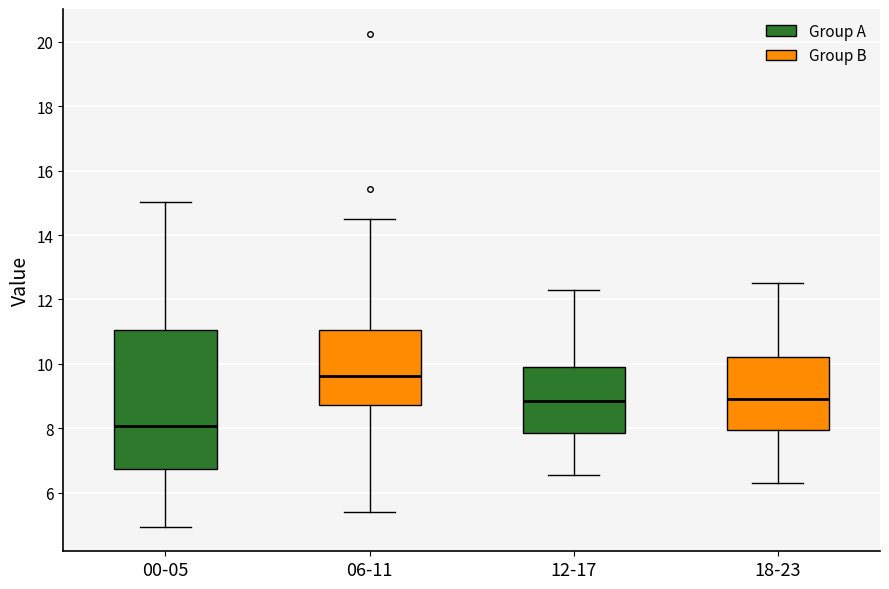

Where is the lower edge of the box for 06-11 on the y-axis? The values are not printed on the chart, so give them approximately, as read against the axis.

8.8